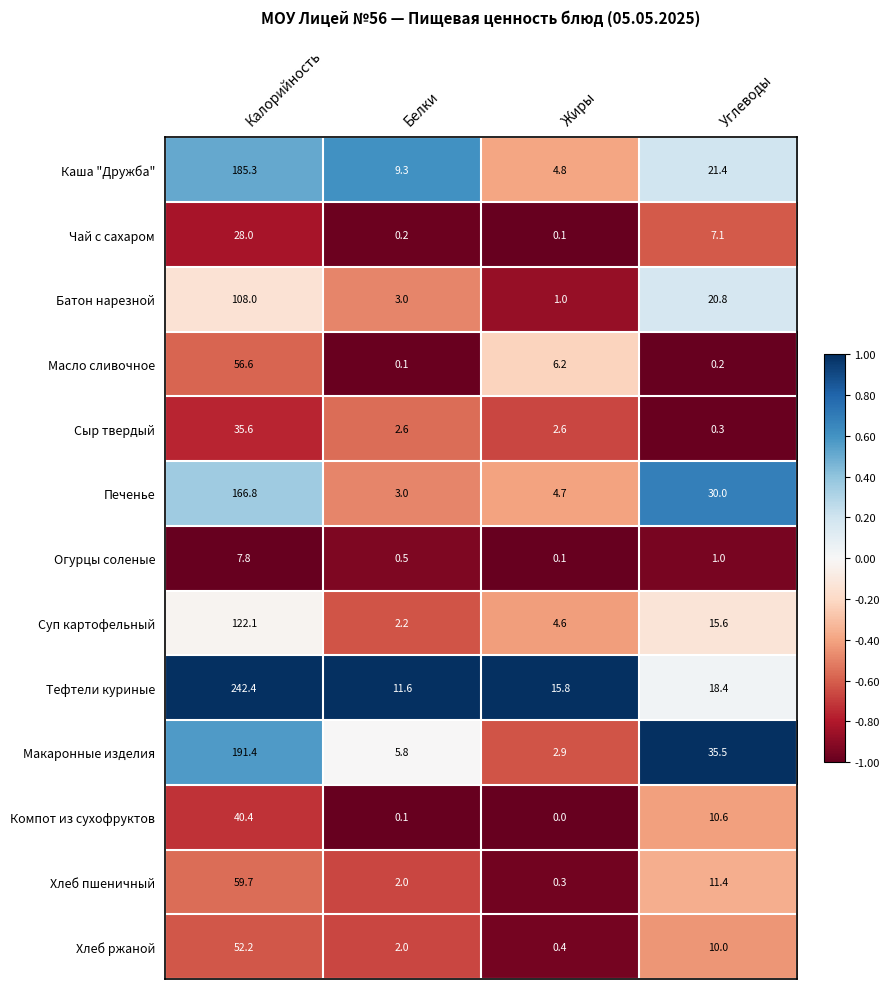

How many data points in Макаронные изделия are above 35?

2